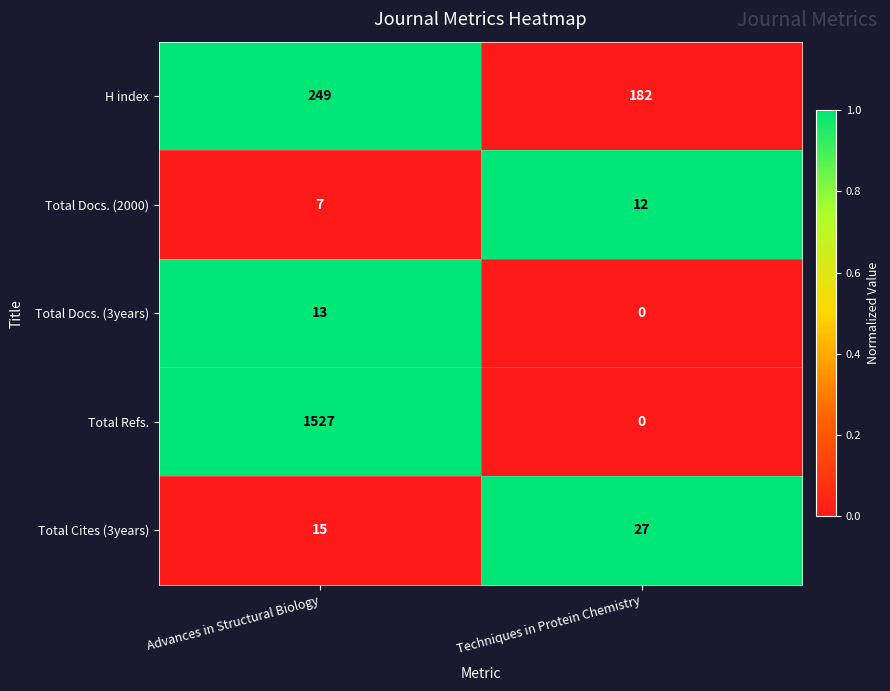

What is the greatest value displayed?

1527